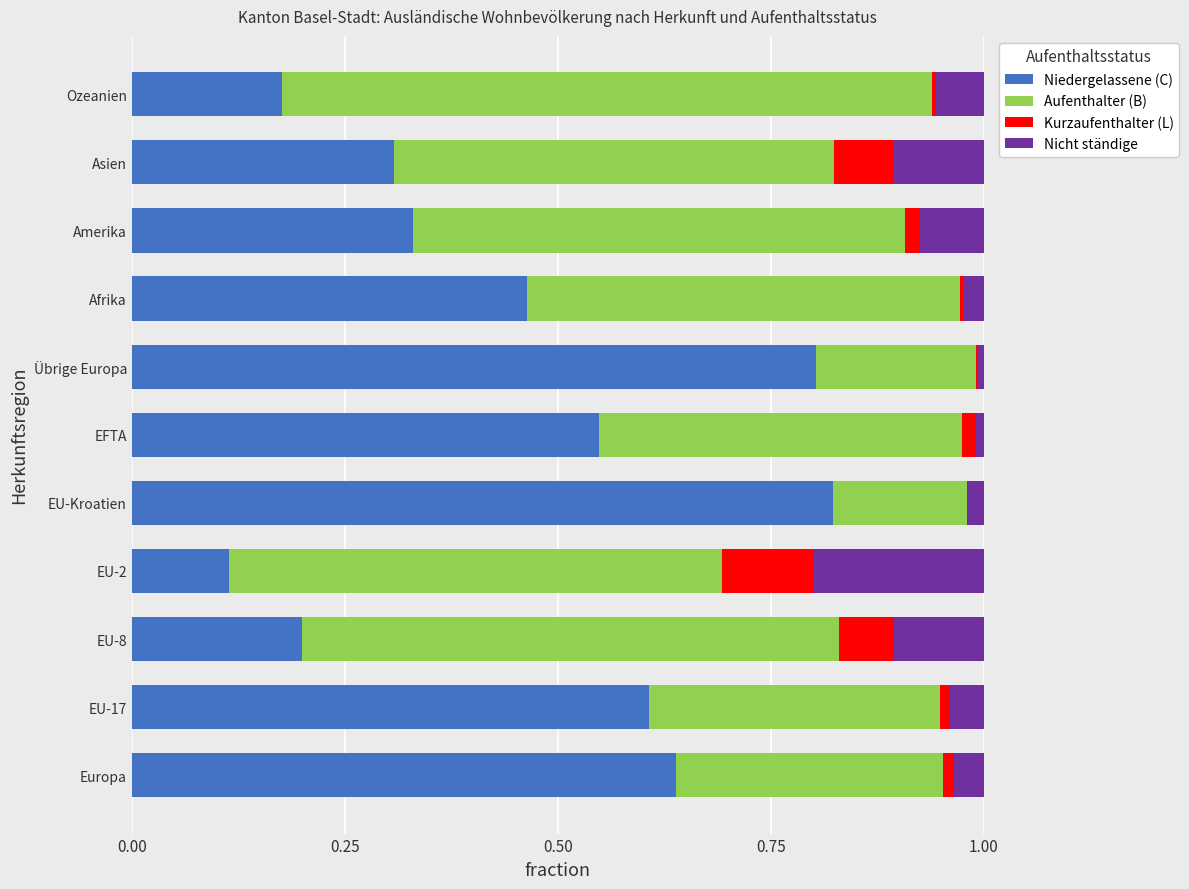

Is it true that Niedergelassene (C) equals 0.9 at Europa?

False